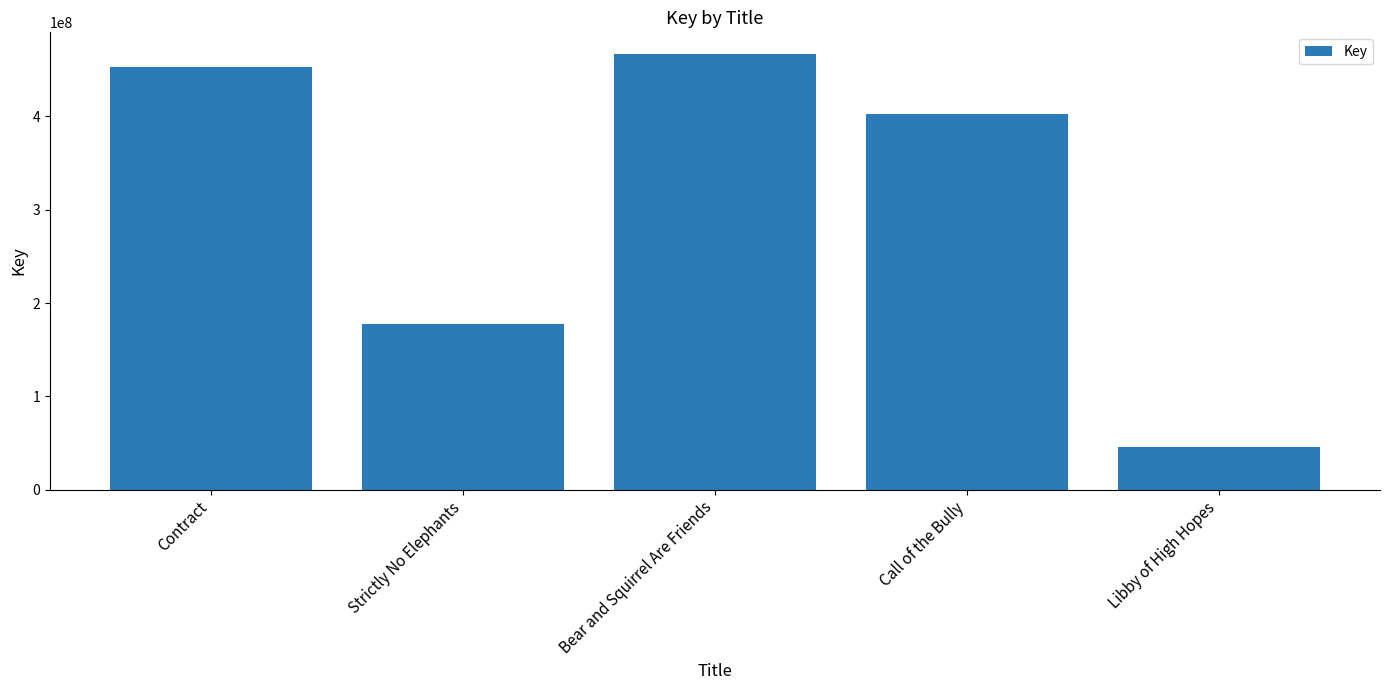

Rank the categories by value from lowest to highest.

Libby of High Hopes, Strictly No Elephants, Call of the Bully, Contract, Bear and Squirrel Are Friends